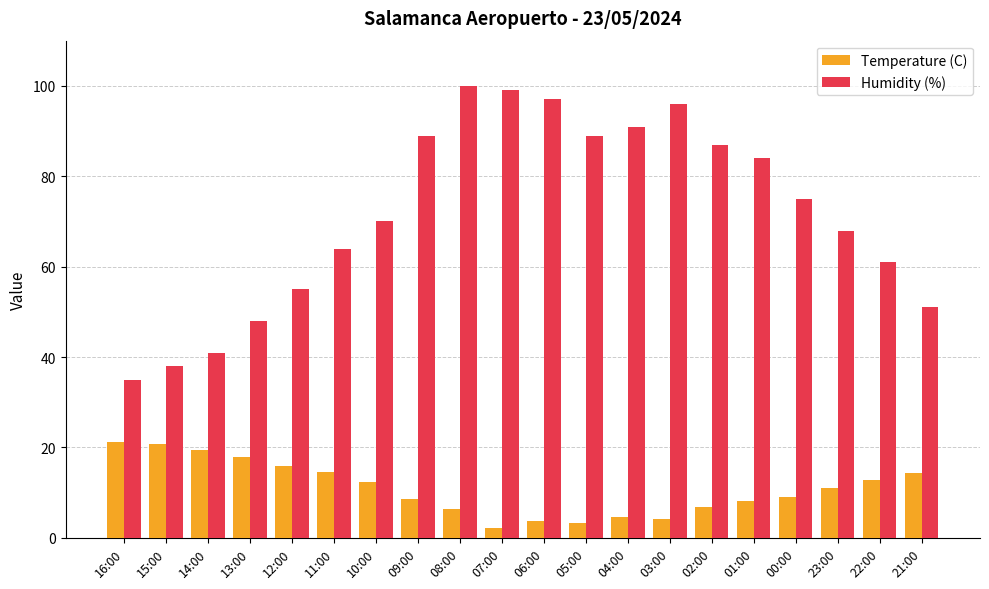

Rank the series at 15:00 from lowest to highest value.

Temperature (C), Humidity (%)